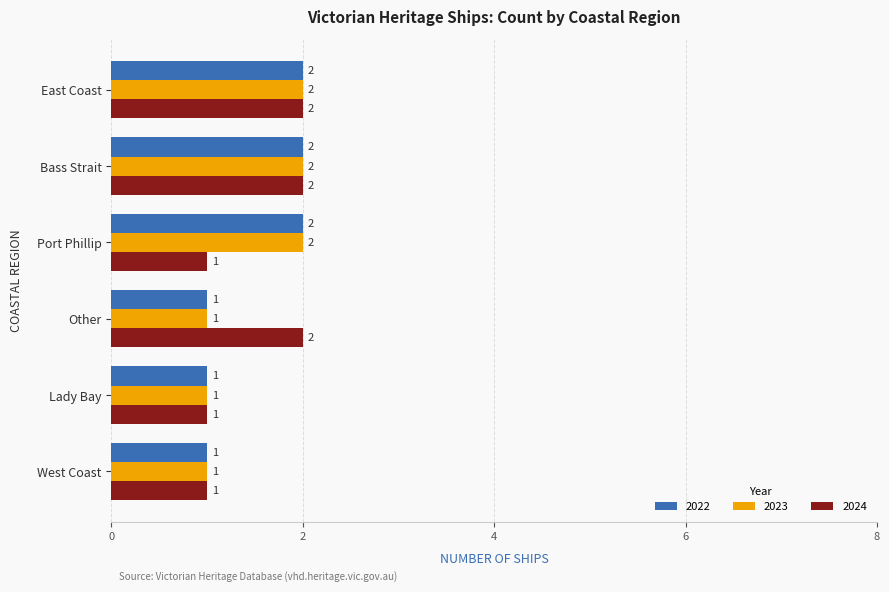

What is the sum of the 2022 values at West Coast and Bass Strait?

3